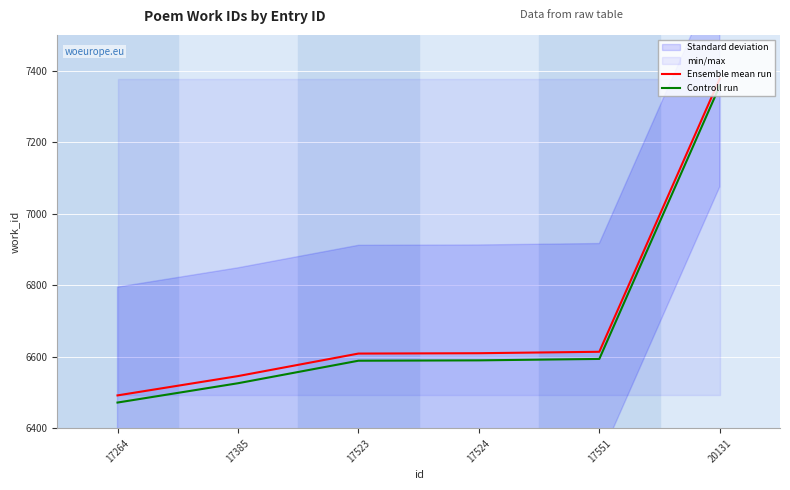

True or false: Controll run has more than 1 interior local peaks.

False